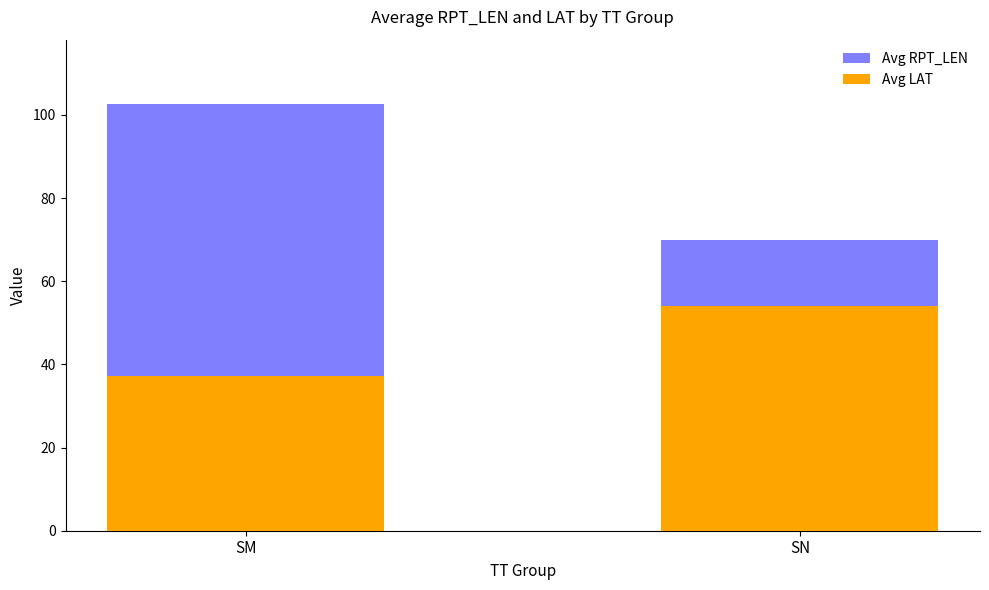

What is the sum of the Avg RPT_LEN values at SN and SM?

172.7